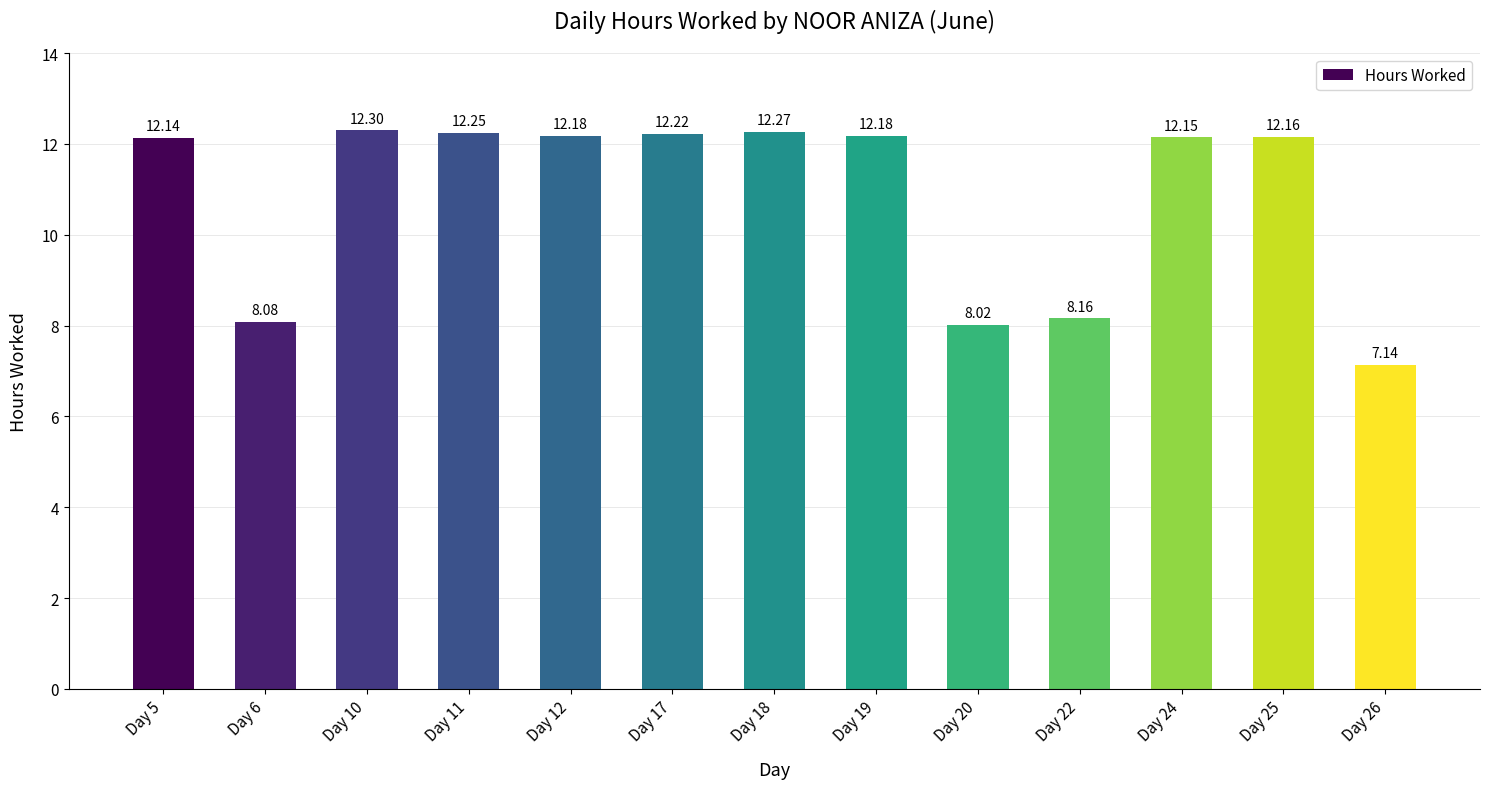

What is the difference between the values at Day 10 and Day 26?

5.2